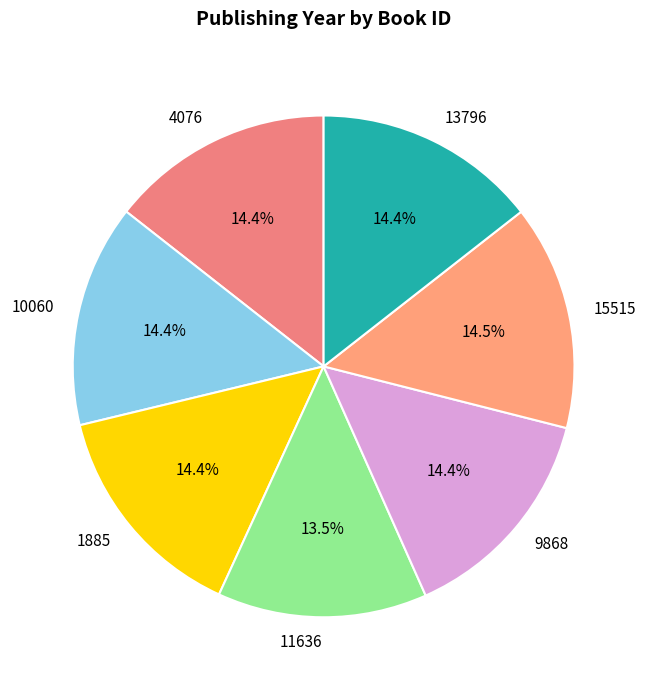

True or false: 13796 accounts for 20% of the total.

False